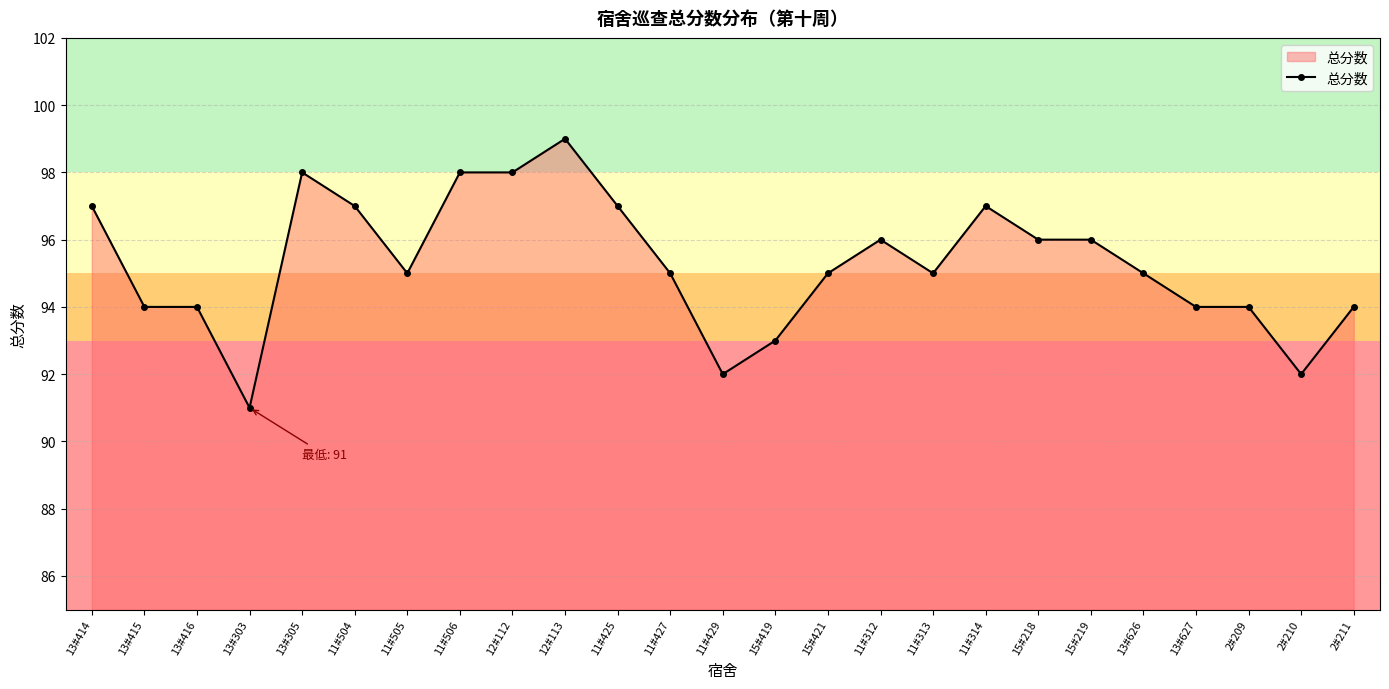

True or false: the data shows 95 at 11#505.

True